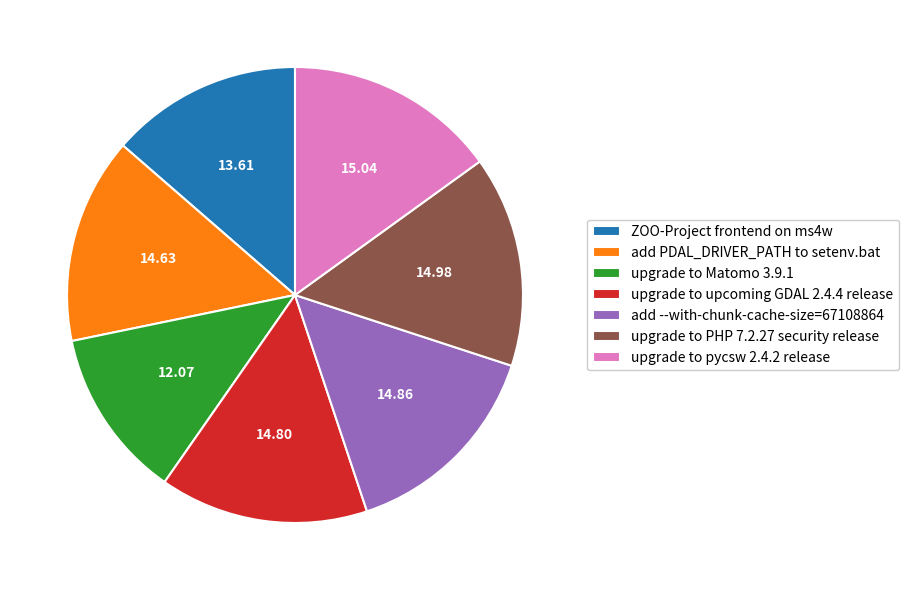

Is the sum of add --with-chunk-cache-size=67108864 and upgrade to Matomo 3.9.1 greater than half?

No